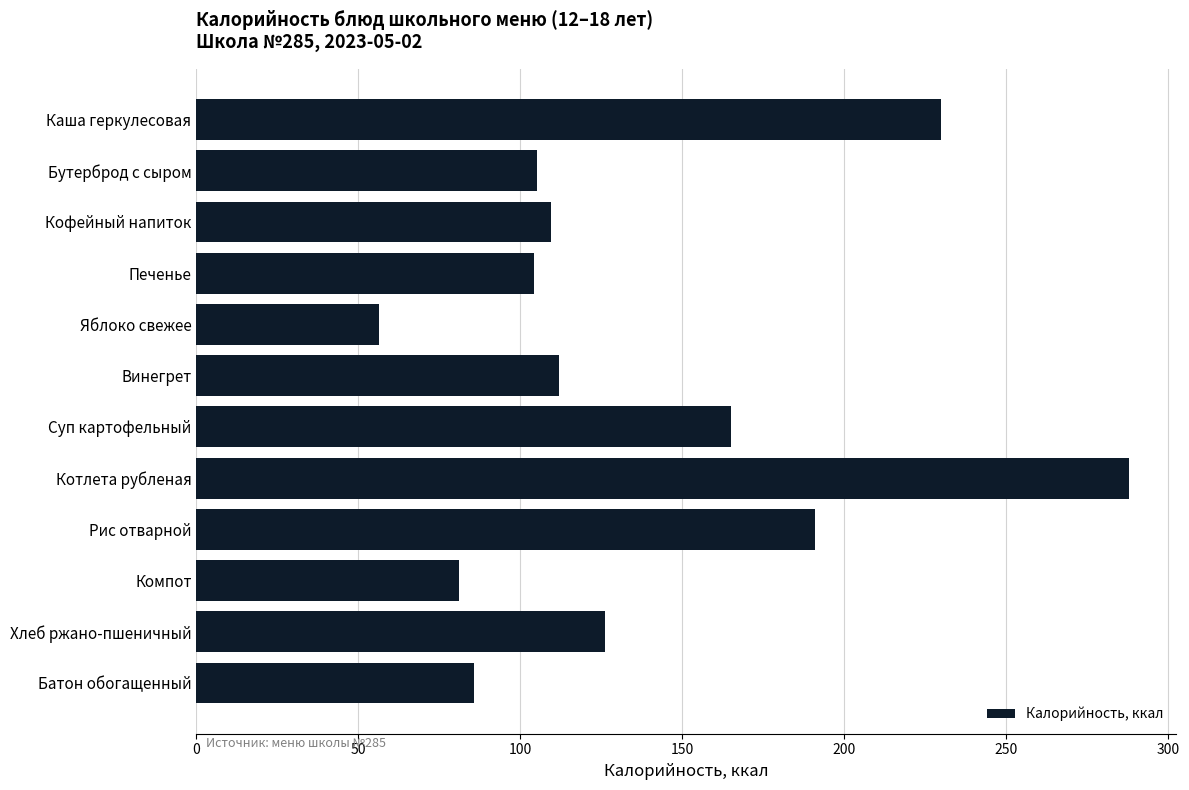

True or false: the data shows 105.2 at Бутерброд с сыром.

True